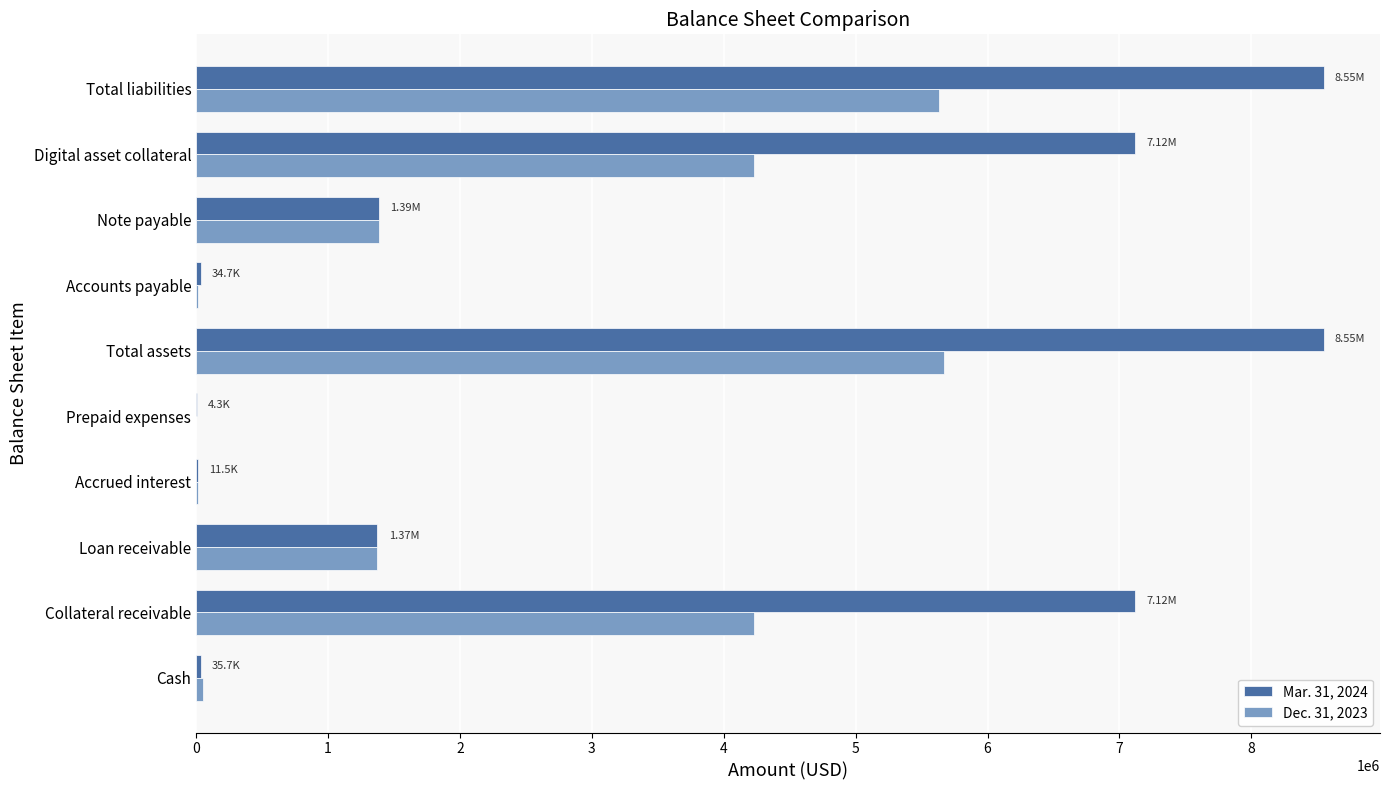

Which series has the largest total across all categories?

Mar. 31, 2024